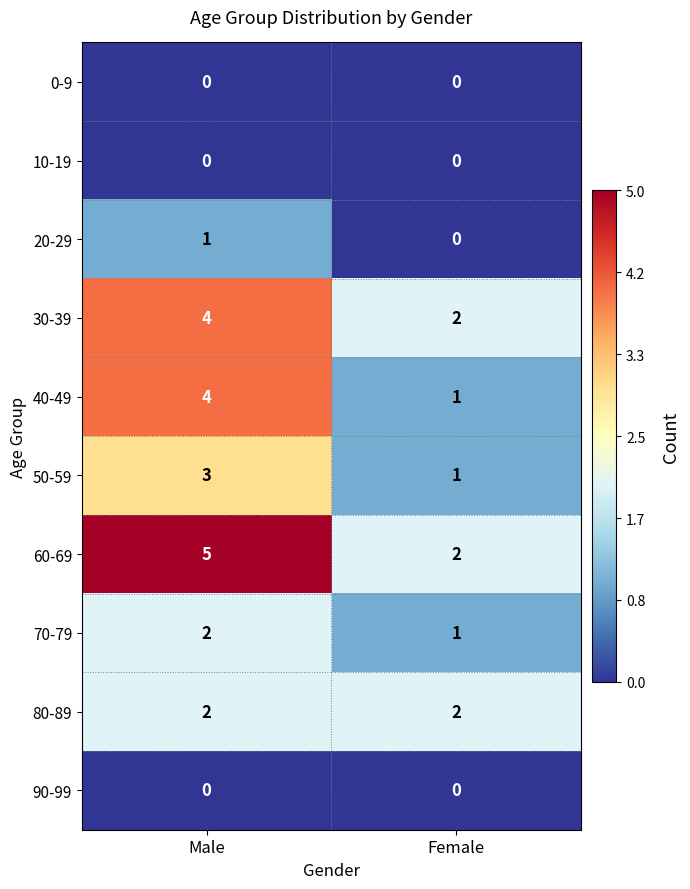

List the labels in order of 30-39 value, smallest first.

Female, Male